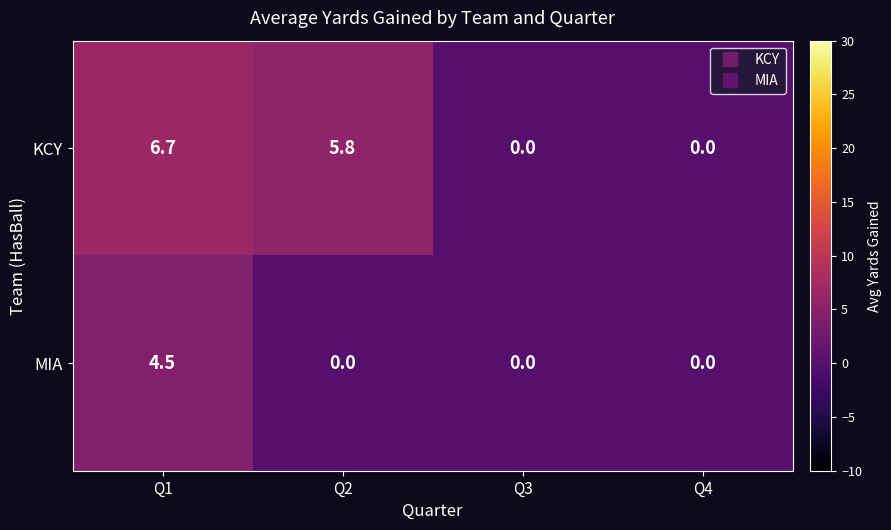

What is the difference between the highest and lowest values at Q1?

2.2